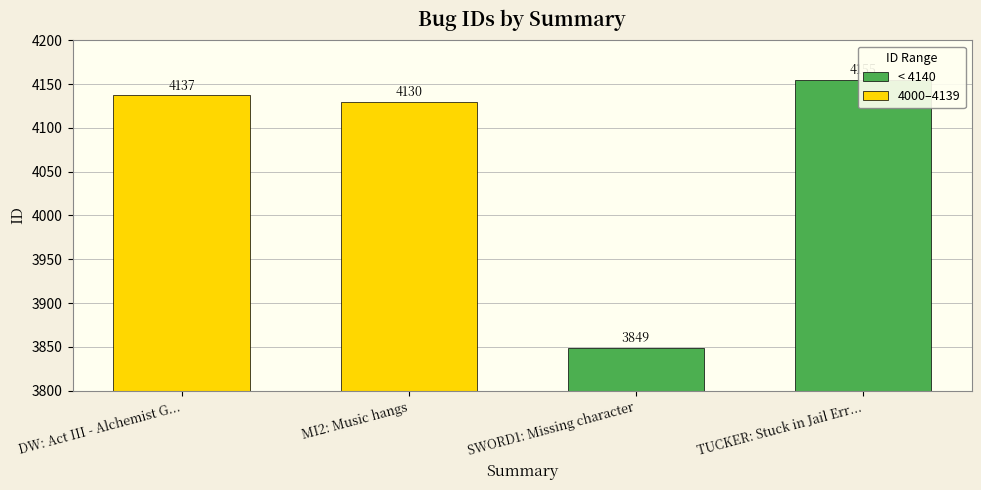

What is the value of the 2nd bar from the left?

4130